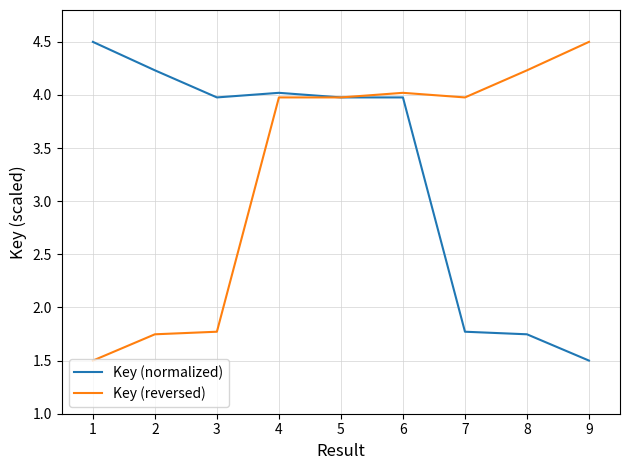

Is the value of Key (normalized) at 6 greater than the value of Key (reversed) at 2?

Yes